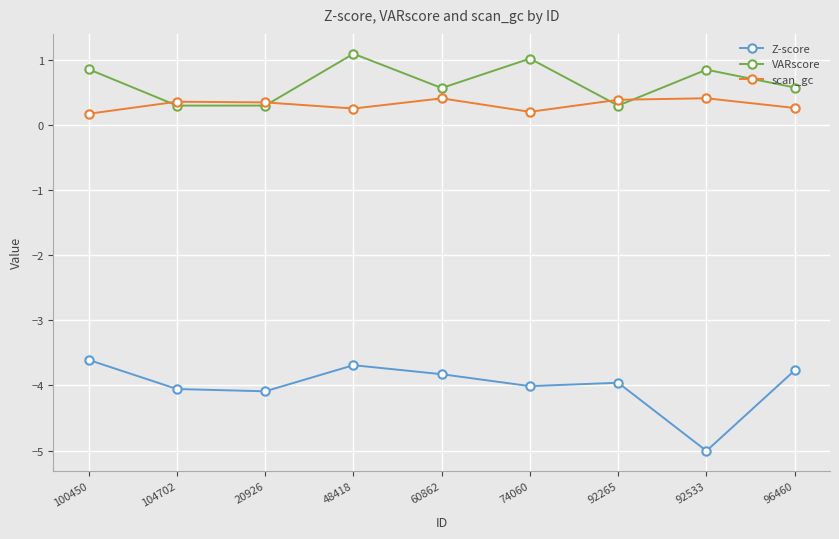

What is the highest value of the scan_gc series?

0.4